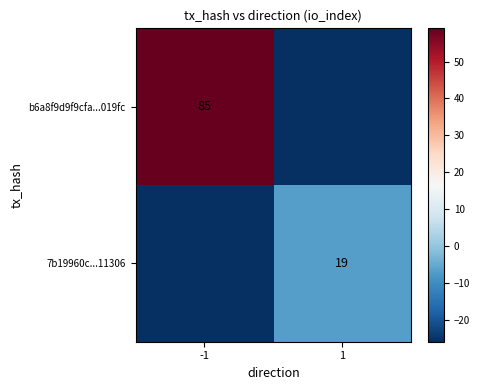

How many categories are shown in the chart?

2